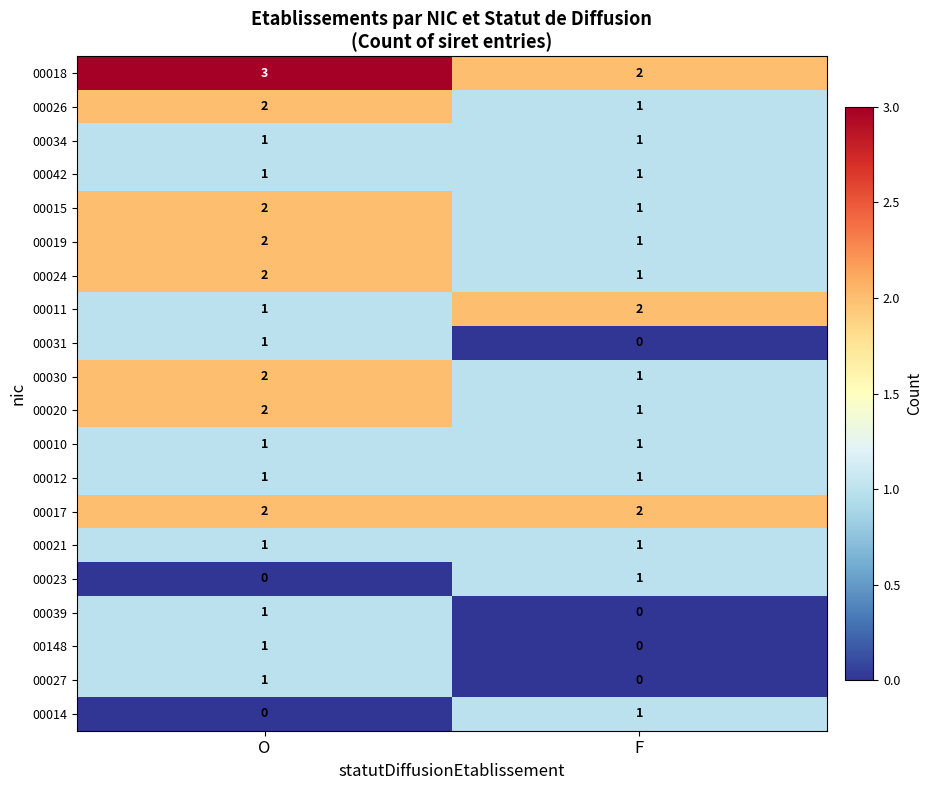

Which series has the largest total across all categories?

00018